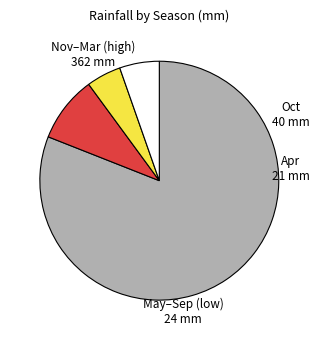

Is it true that Nov–Mar (high) is 67% of the pie?

False